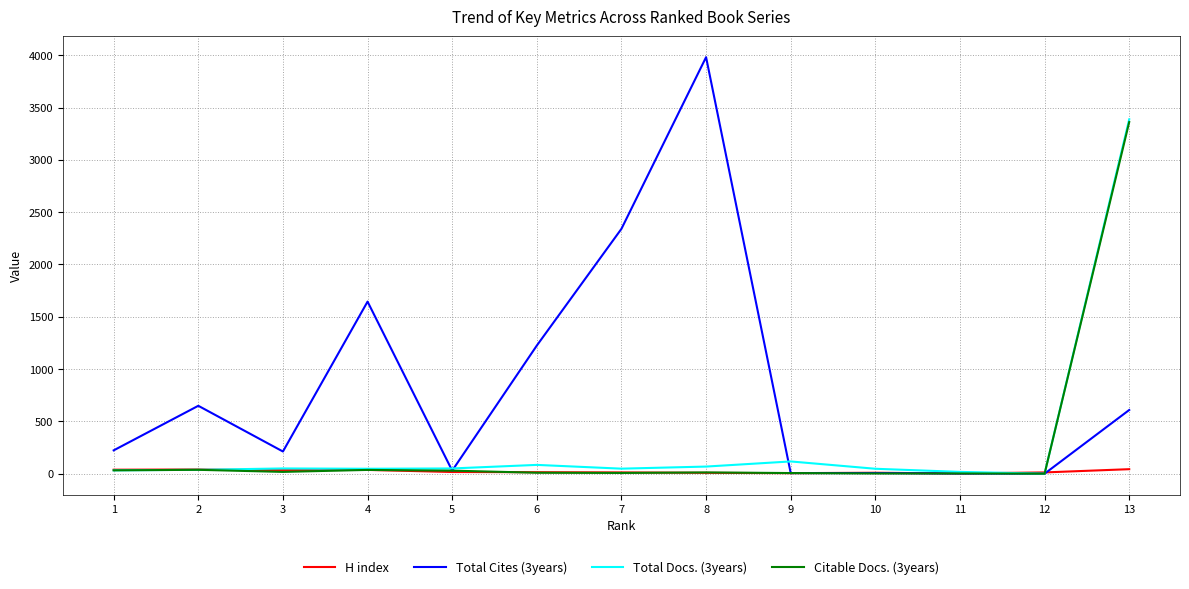

What is the maximum value shown in the chart?

3982